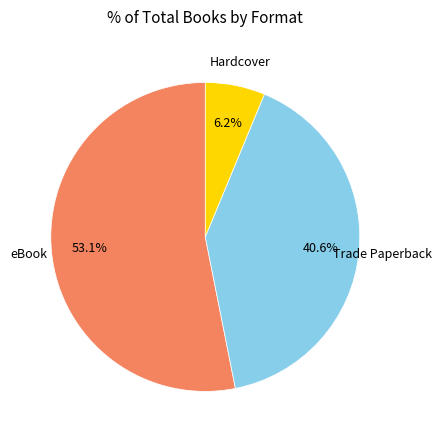

Approximately how many times larger is the value at Trade Paperback compared to Hardcover?

6.5